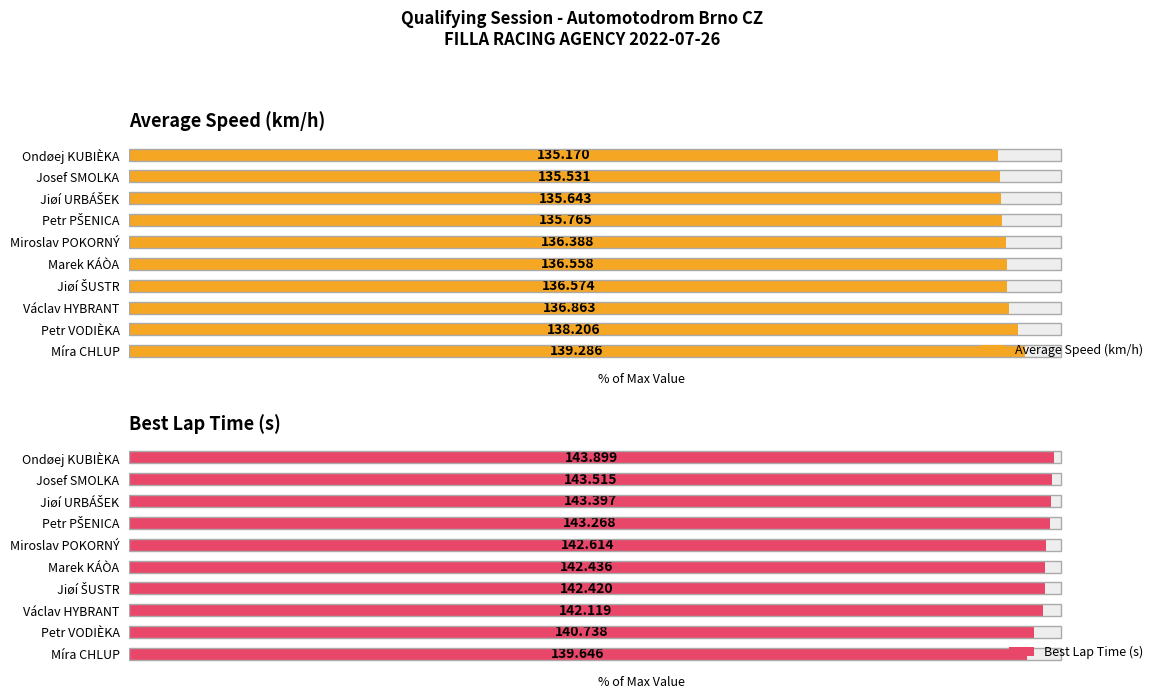

At how many categories does at least one series exceed 93?

10